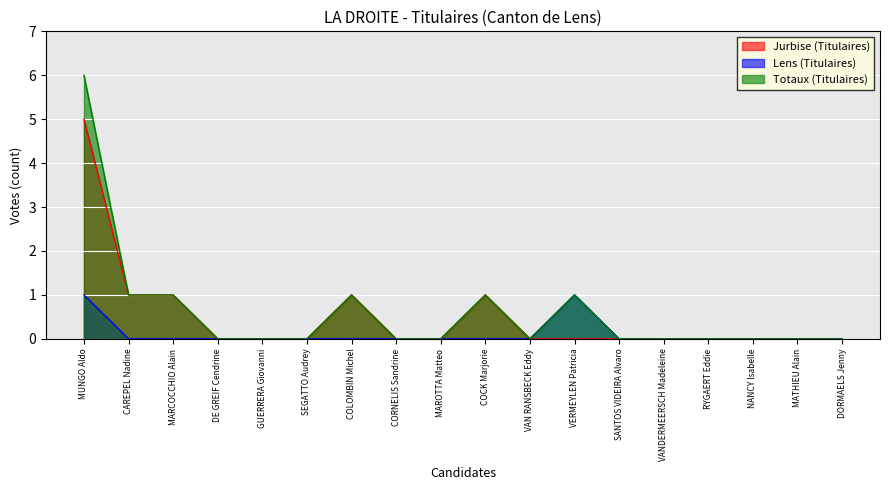

Which series changed the most between MAROTTA Matteo and DORMAELS Jenny?

Jurbise (Titulaires)